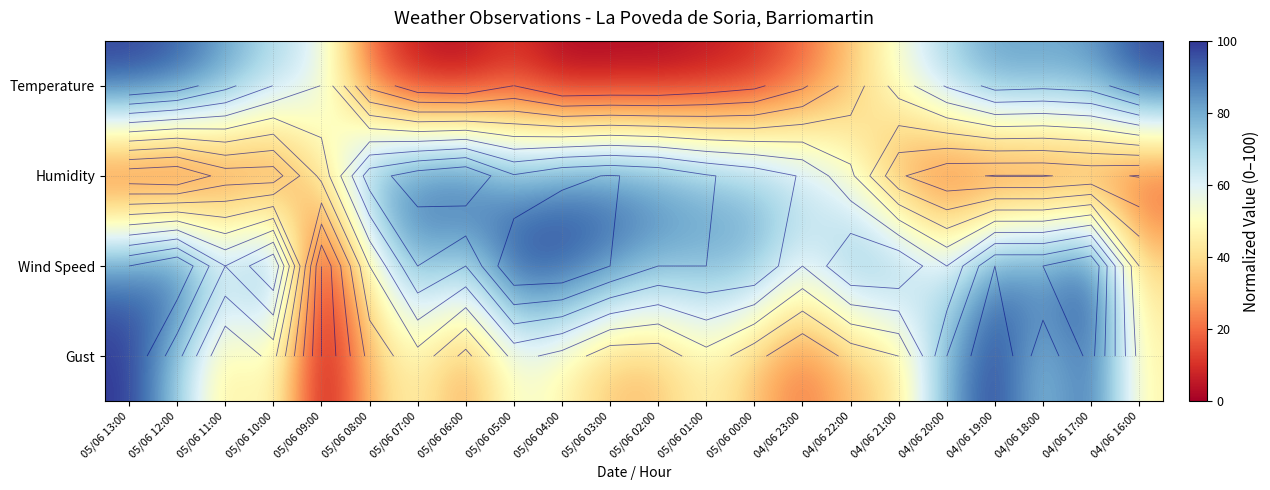

Between 04/06 16:00 and 04/06 22:00, which is larger?

04/06 16:00